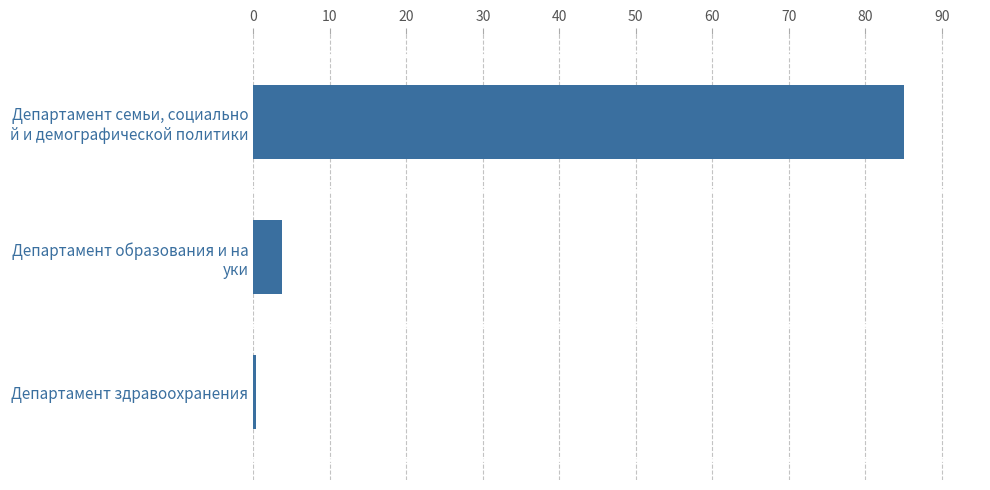

What is the sum of all values?

89.1